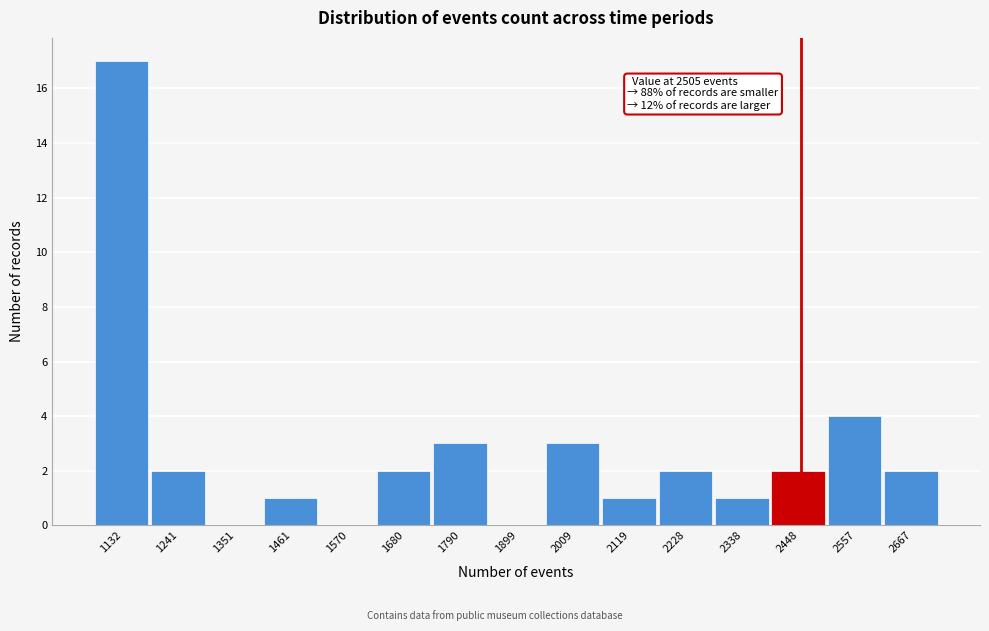

Reading left to right, extract all data points from this chart.

1132=17	1241=2	1351=0	1461=1	1570=0	1680=2	1790=3	1899=0	2009=3	2119=1	2228=2	2338=1	2448=2	2557=4	2667=2